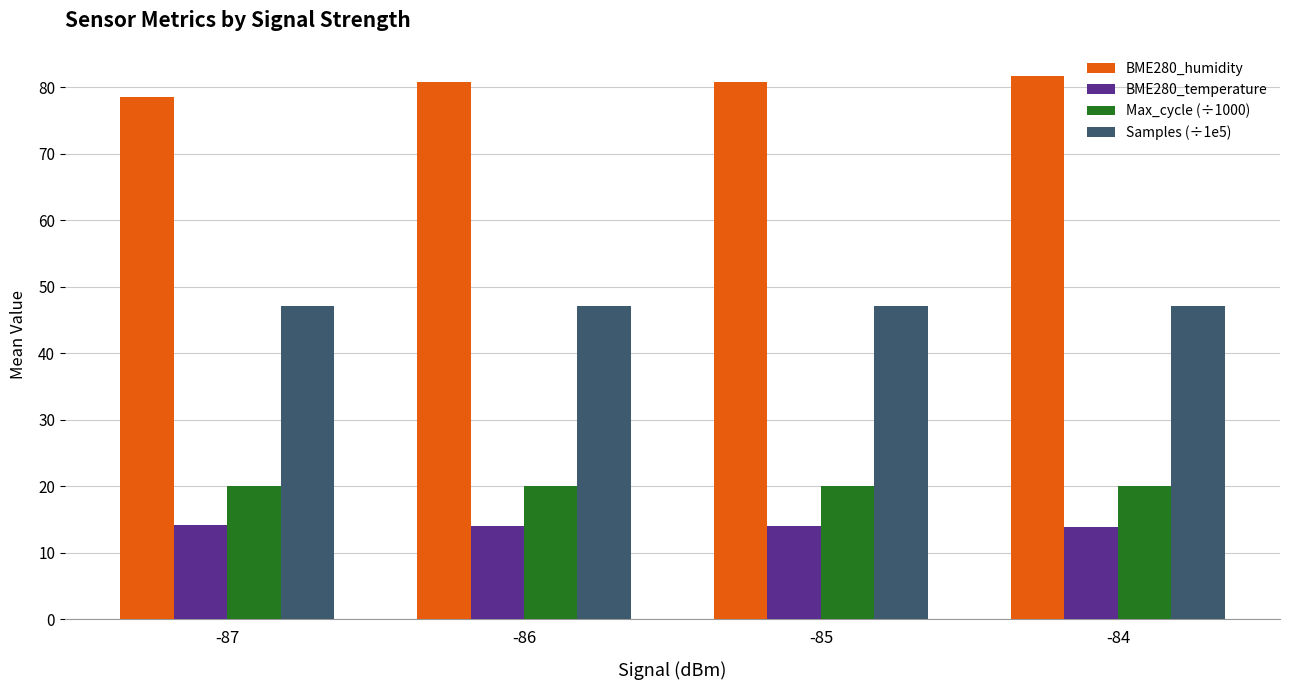

Is the value of BME280_temperature at -85 greater than the value of Max_cycle (÷1000) at -86?

No